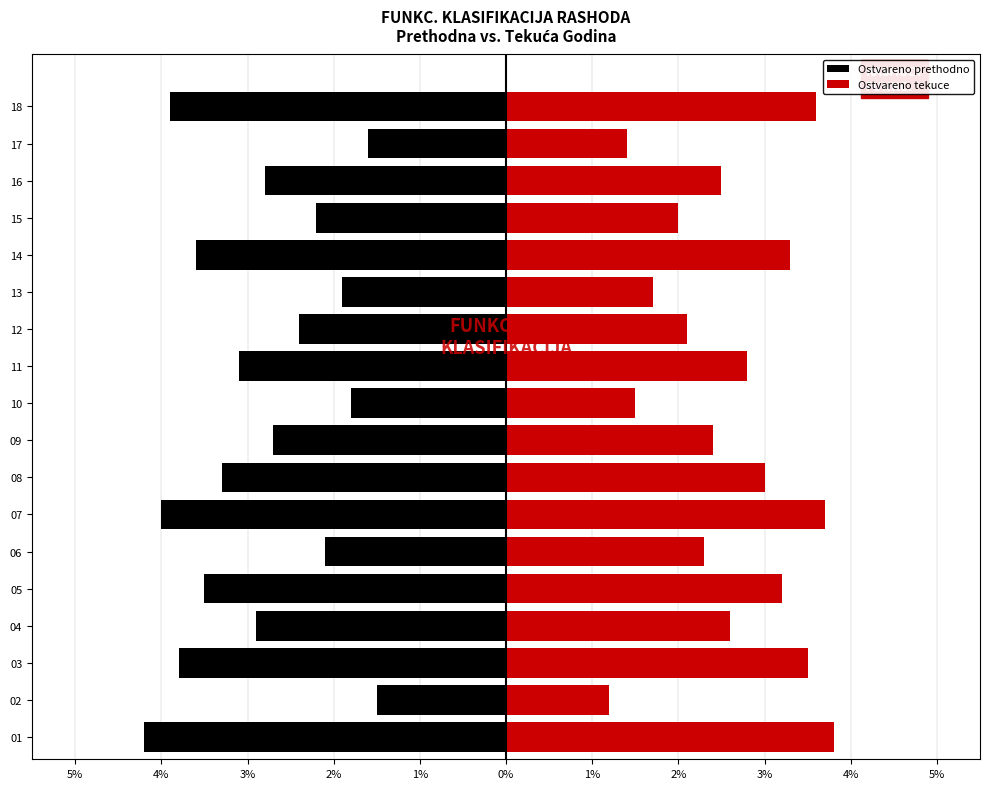

What is the sum of all Ostvareno prethodno values?

-51.3